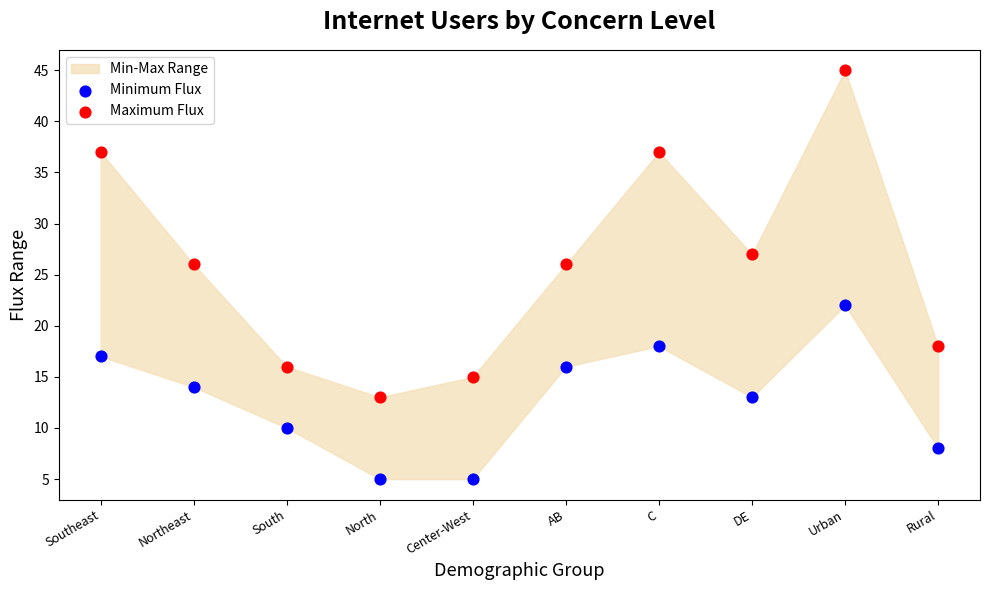

Which series has the widest spread of Y values?

Maximum Flux